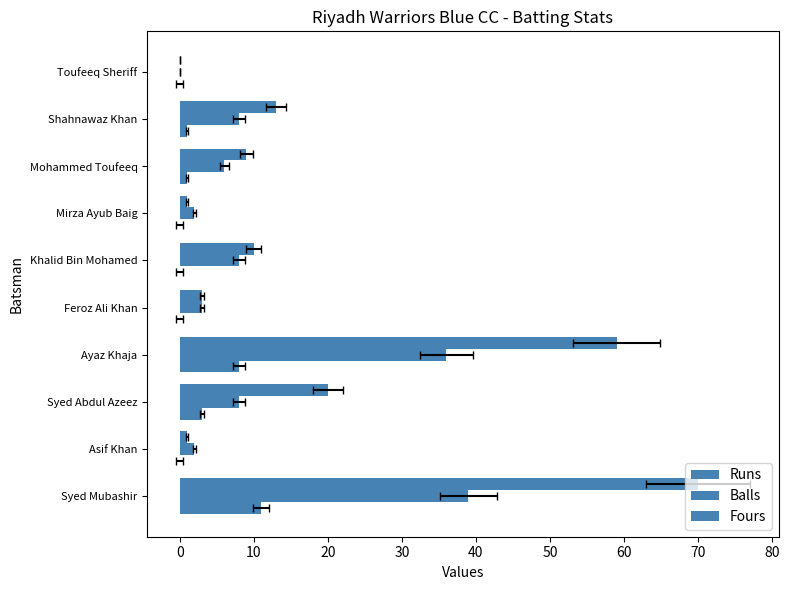

How many values in the Fours series exceed 1?

3